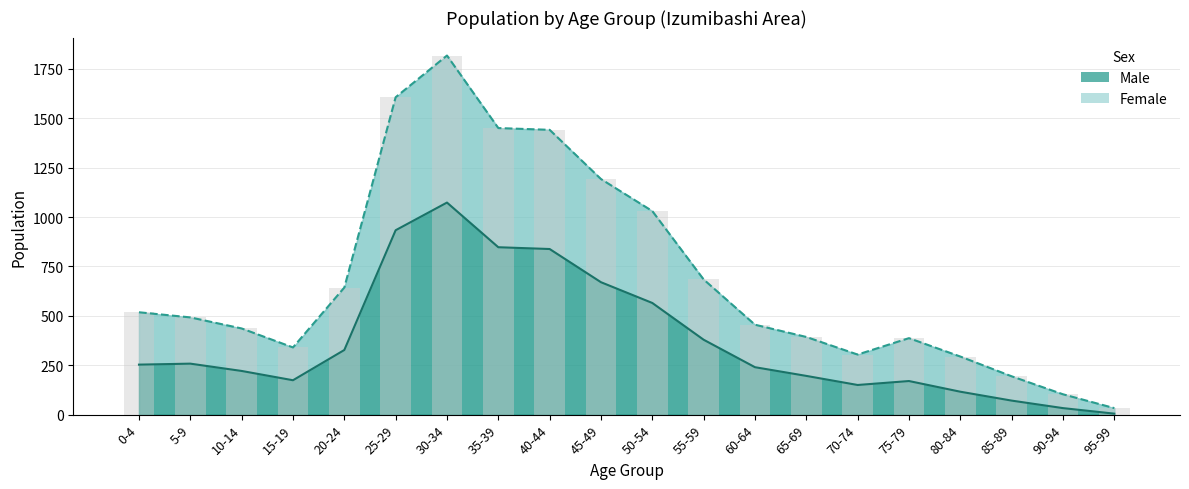

The Female series shows 1450 at 35-39. True or false?

True